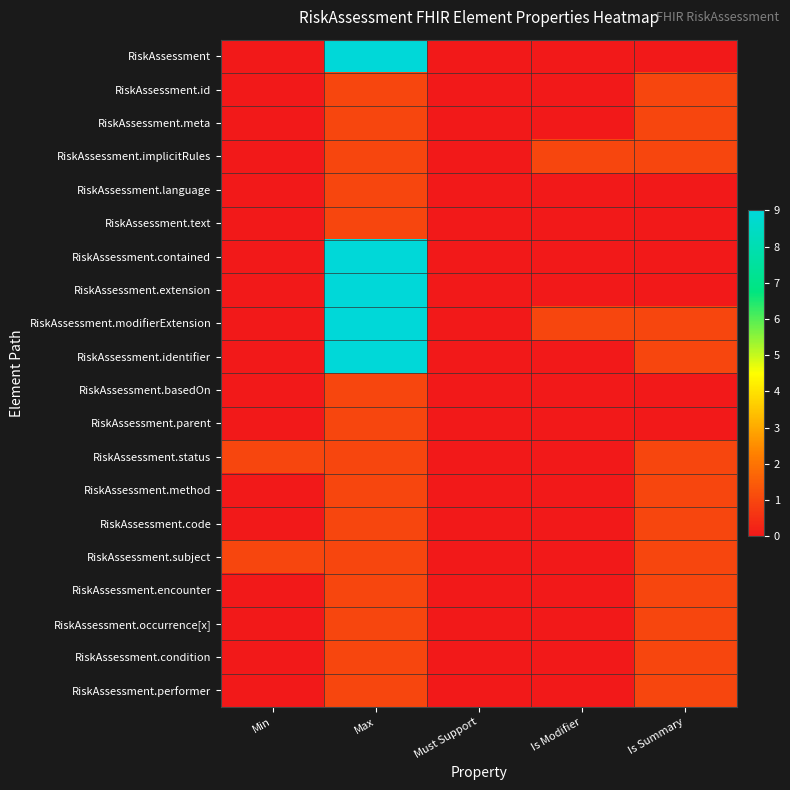

Reading left to right, extract all data points from this chart.

RiskAssessment: Min=0	Max=9	Must Support=0	Is Modifier=0	Is Summary=0
RiskAssessment.id: Min=0	Max=1	Must Support=0	Is Modifier=0	Is Summary=1
RiskAssessment.meta: Min=0	Max=1	Must Support=0	Is Modifier=0	Is Summary=1
RiskAssessment.implicitRules: Min=0	Max=1	Must Support=0	Is Modifier=1	Is Summary=1
RiskAssessment.language: Min=0	Max=1	Must Support=0	Is Modifier=0	Is Summary=0
RiskAssessment.text: Min=0	Max=1	Must Support=0	Is Modifier=0	Is Summary=0
RiskAssessment.contained: Min=0	Max=9	Must Support=0	Is Modifier=0	Is Summary=0
RiskAssessment.extension: Min=0	Max=9	Must Support=0	Is Modifier=0	Is Summary=0
RiskAssessment.modifierExtension: Min=0	Max=9	Must Support=0	Is Modifier=1	Is Summary=1
RiskAssessment.identifier: Min=0	Max=9	Must Support=0	Is Modifier=0	Is Summary=1
RiskAssessment.basedOn: Min=0	Max=1	Must Support=0	Is Modifier=0	Is Summary=0
RiskAssessment.parent: Min=0	Max=1	Must Support=0	Is Modifier=0	Is Summary=0
RiskAssessment.status: Min=1	Max=1	Must Support=0	Is Modifier=0	Is Summary=1
RiskAssessment.method: Min=0	Max=1	Must Support=0	Is Modifier=0	Is Summary=1
RiskAssessment.code: Min=0	Max=1	Must Support=0	Is Modifier=0	Is Summary=1
RiskAssessment.subject: Min=1	Max=1	Must Support=0	Is Modifier=0	Is Summary=1
RiskAssessment.encounter: Min=0	Max=1	Must Support=0	Is Modifier=0	Is Summary=1
RiskAssessment.occurrence[x]: Min=0	Max=1	Must Support=0	Is Modifier=0	Is Summary=1
RiskAssessment.condition: Min=0	Max=1	Must Support=0	Is Modifier=0	Is Summary=1
RiskAssessment.performer: Min=0	Max=1	Must Support=0	Is Modifier=0	Is Summary=1